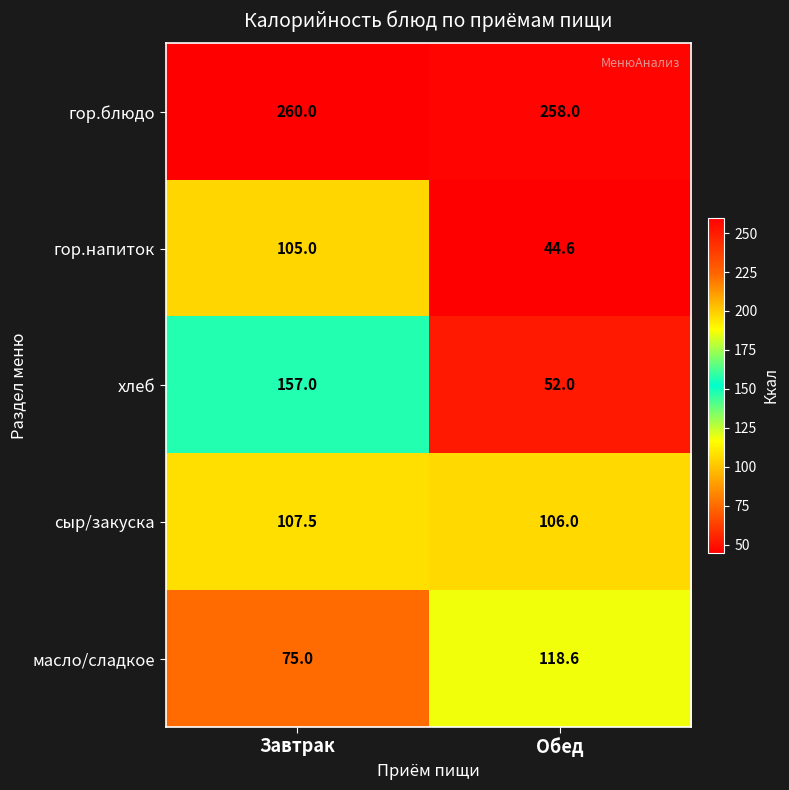

Which series has the largest total across all categories?

гор.блюдо